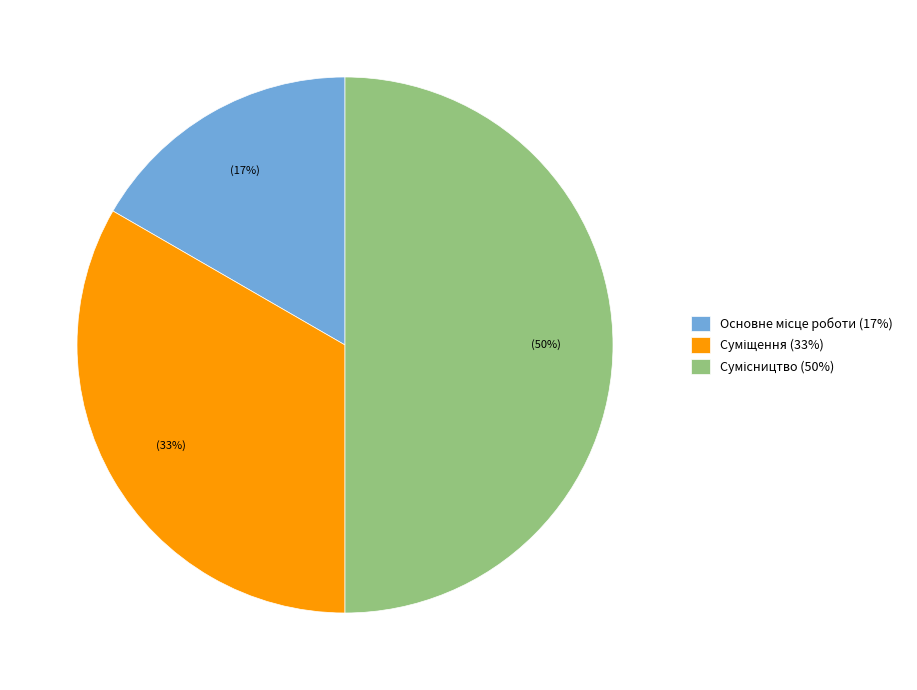

To the nearest percent, what is the difference between the largest and smallest slice percentages?

33%